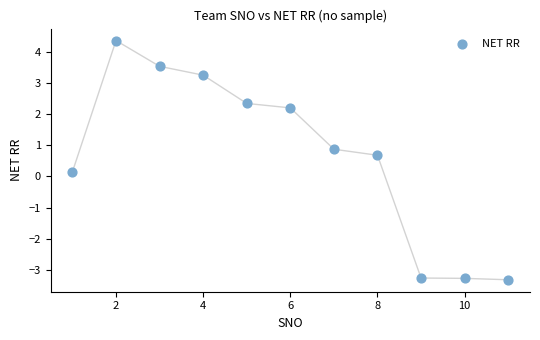

What is the range of X values (max minus min)?

10.0